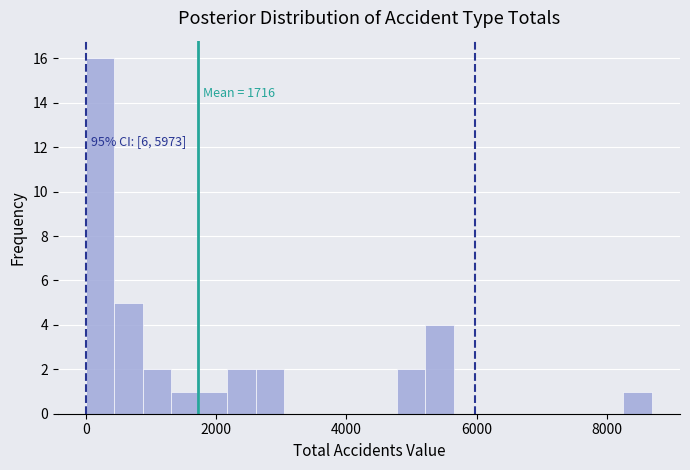

Around what value on the x-axis is the tallest bar? Give the approximate position of its centre, as read against the axis.

200